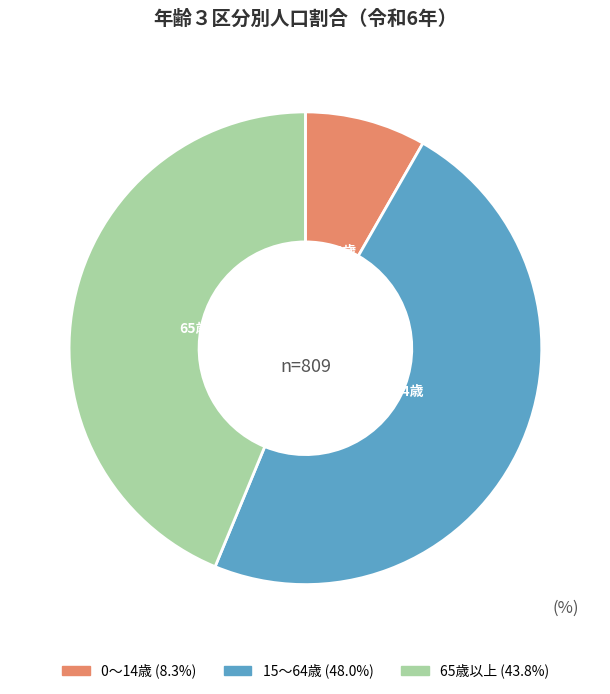

What is the smallest slice in the pie chart?

0～14歳